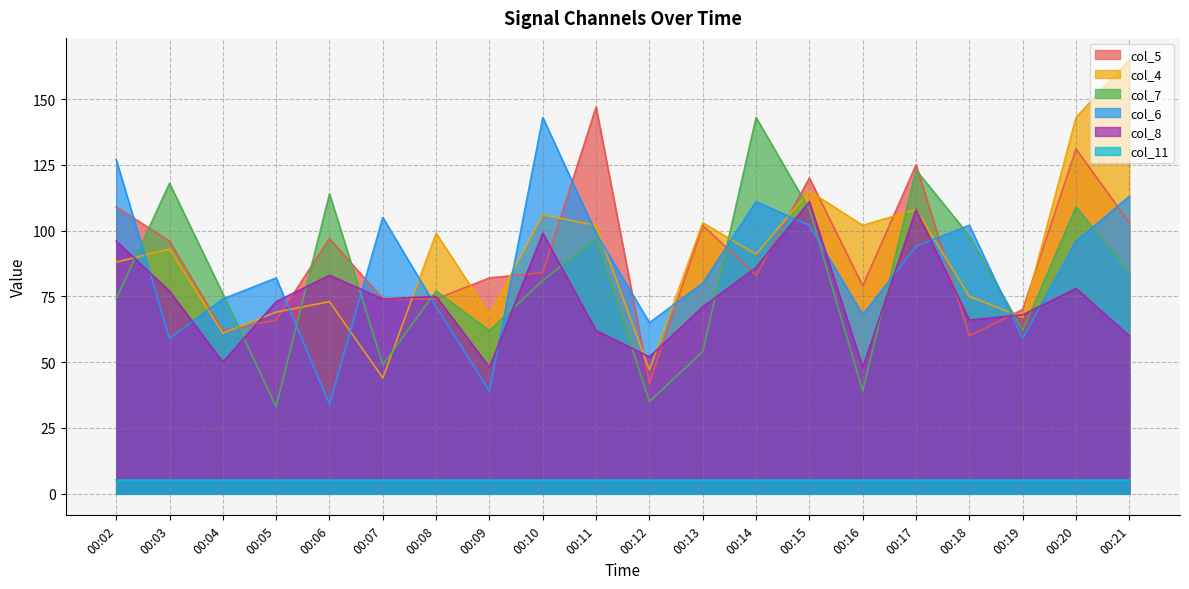

Where do col_6 and col_5 first cross each other?

00:02 and 00:03